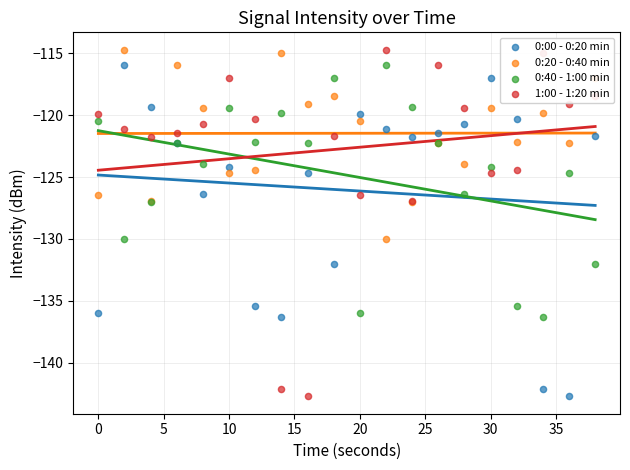

Which series contains the lowest Y value?

0:00 - 0:20 min